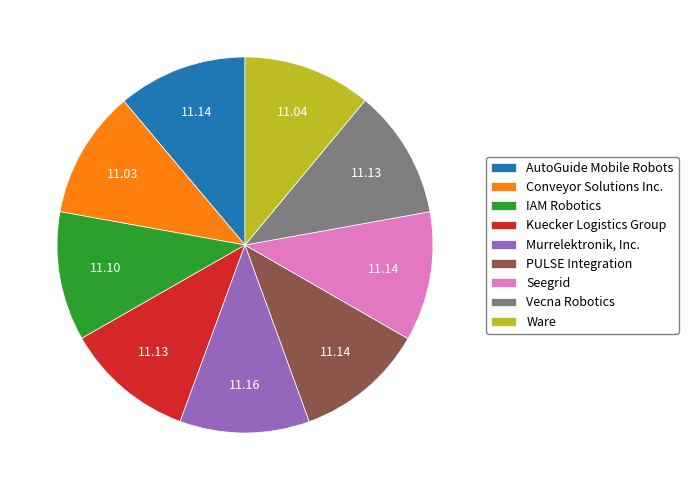

Count the number of slices in the pie.

9